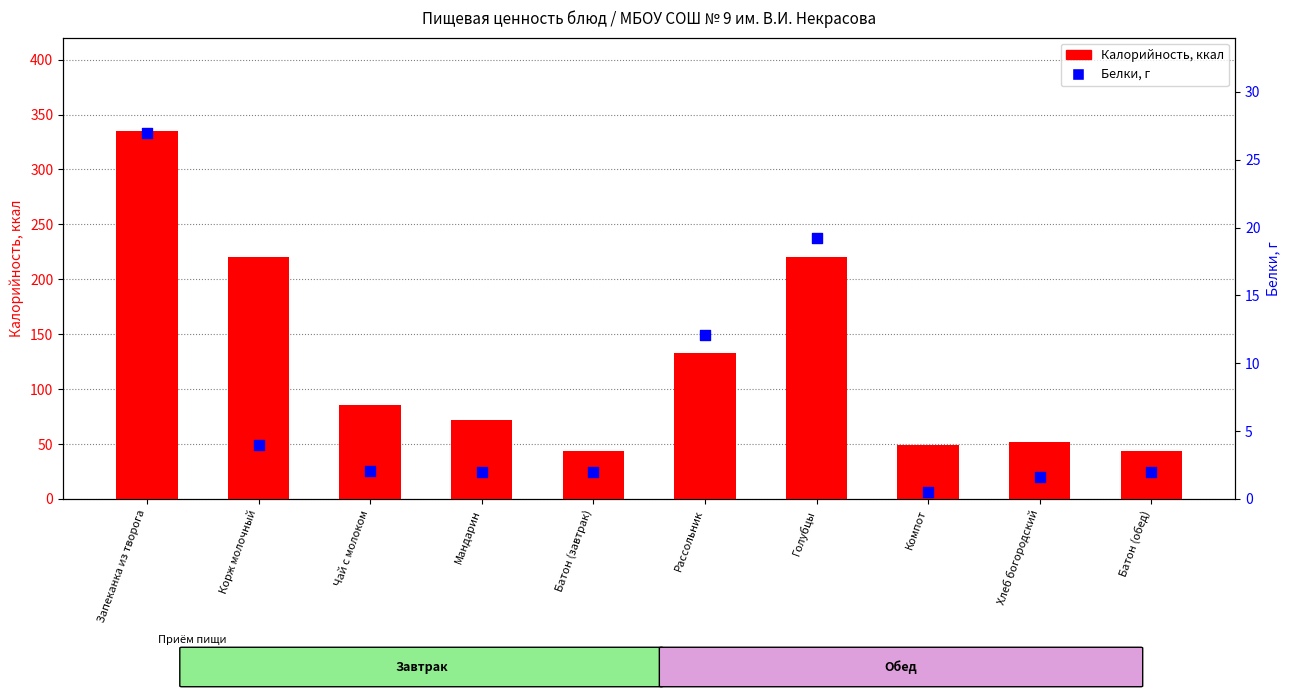

Which series has the largest total across all categories?

Калорийность